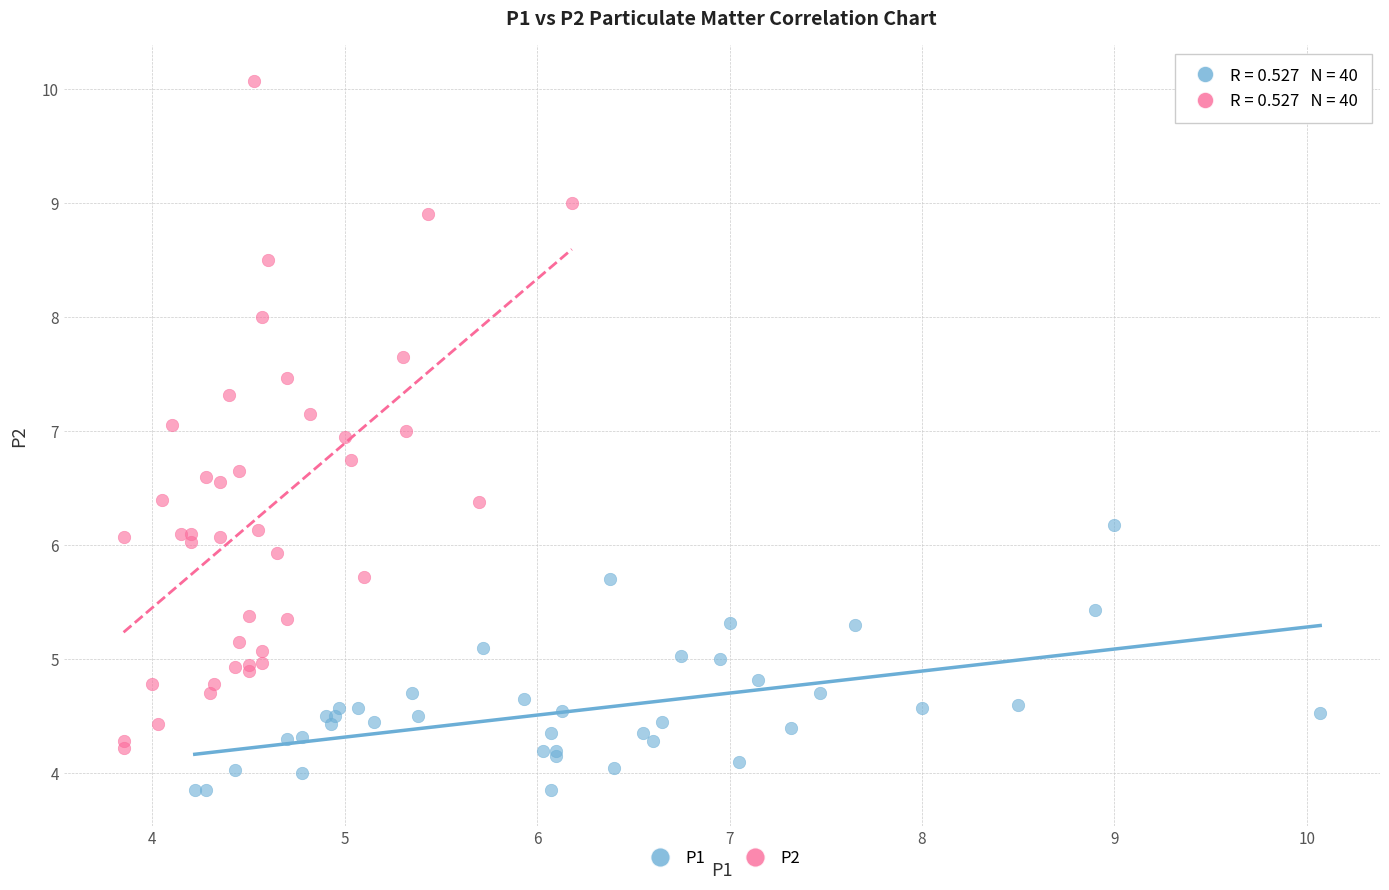

Which series has the largest Y range (max minus min)?

P2